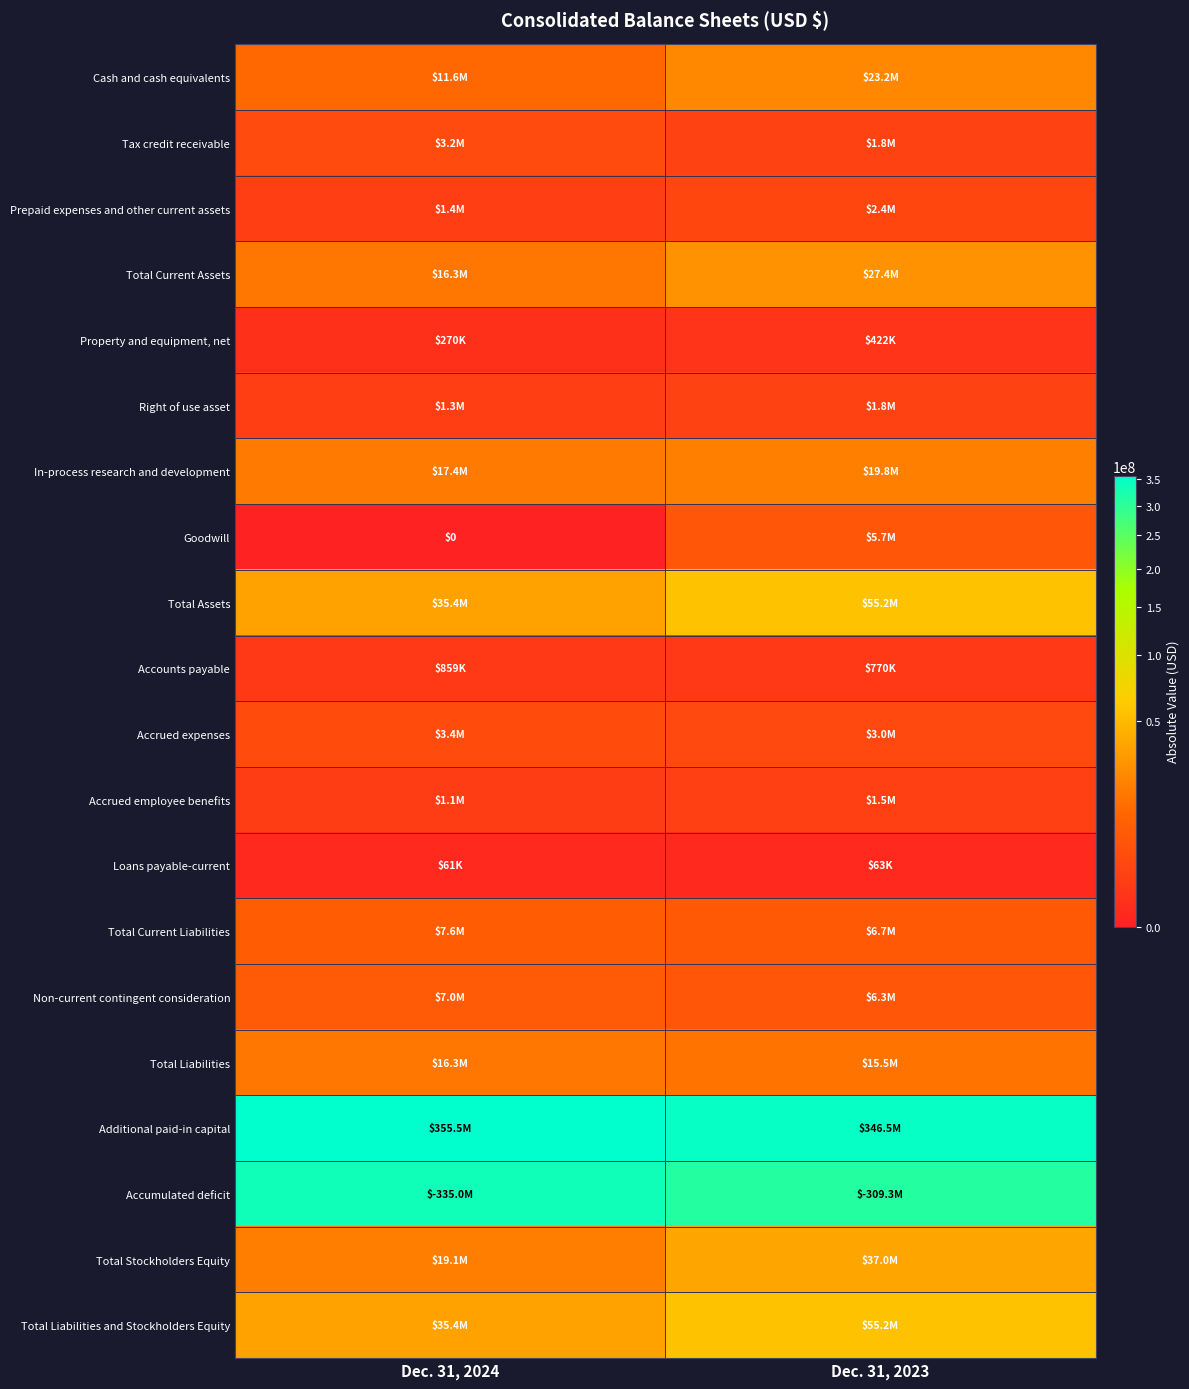

What is the difference between the Cash and cash equivalents values at Dec. 31, 2024 and Dec. 31, 2023?

11568000